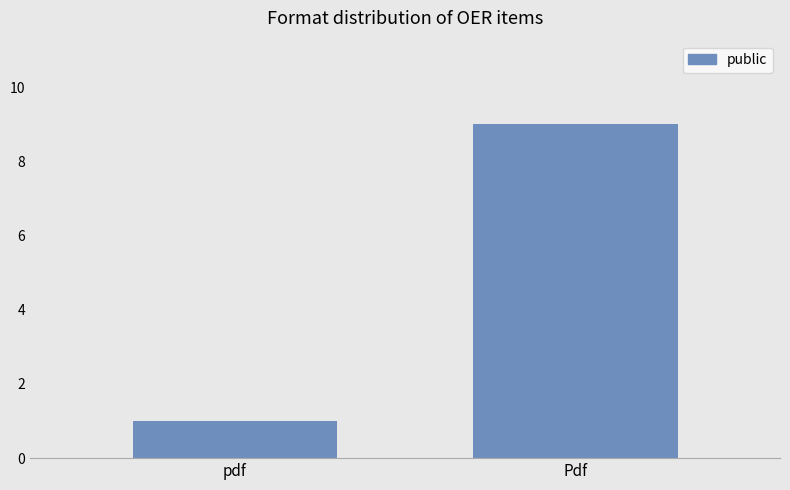

How many bars are there in total?

2